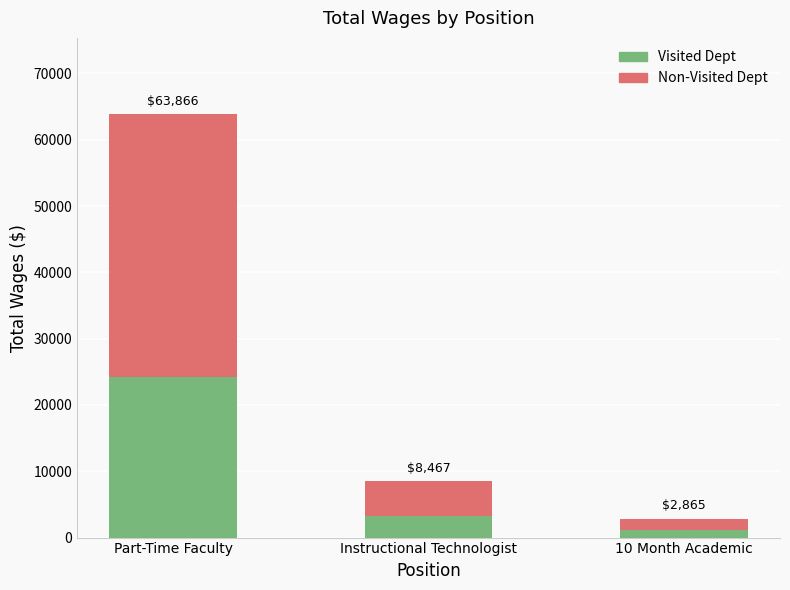

Does the chart contain stacked bars?

Yes